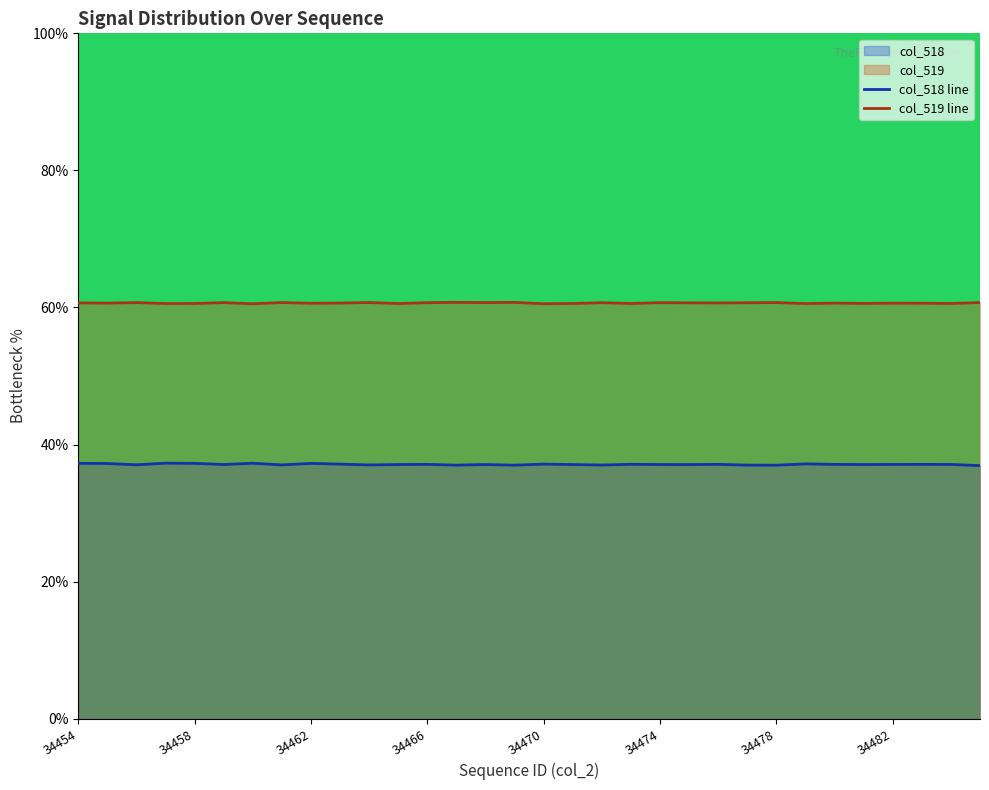

What is the spread (max minus min) of values at 34484?

23.5